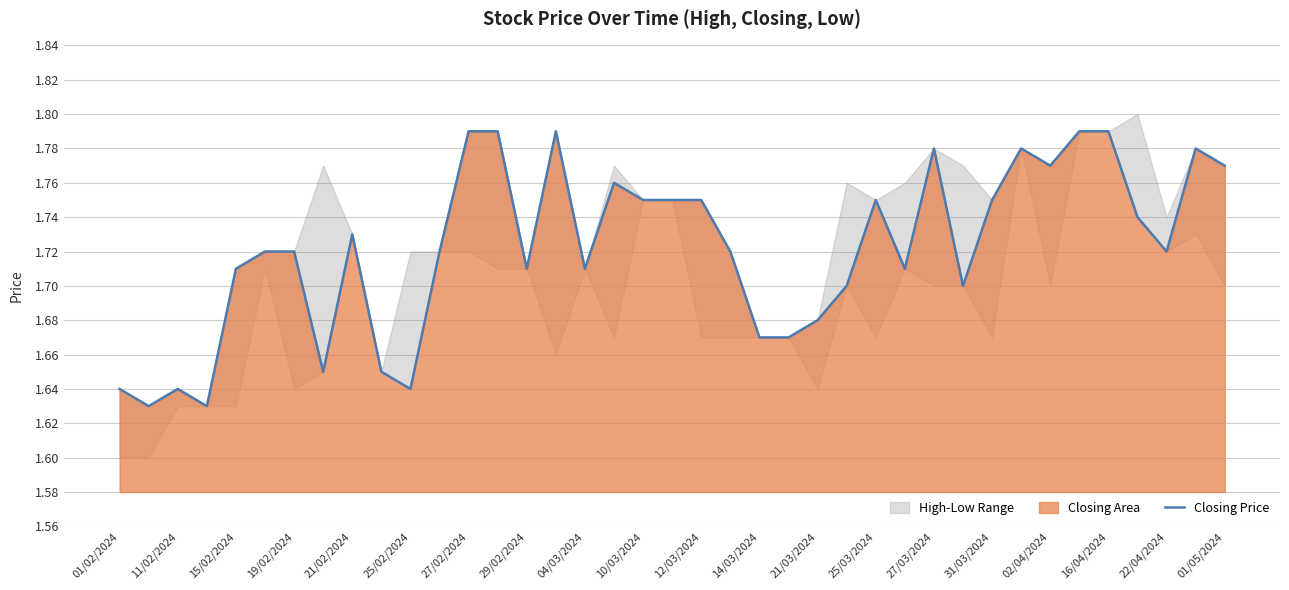

The value of Closing Price at 10/03/2024 is 2.6. True or false?

False